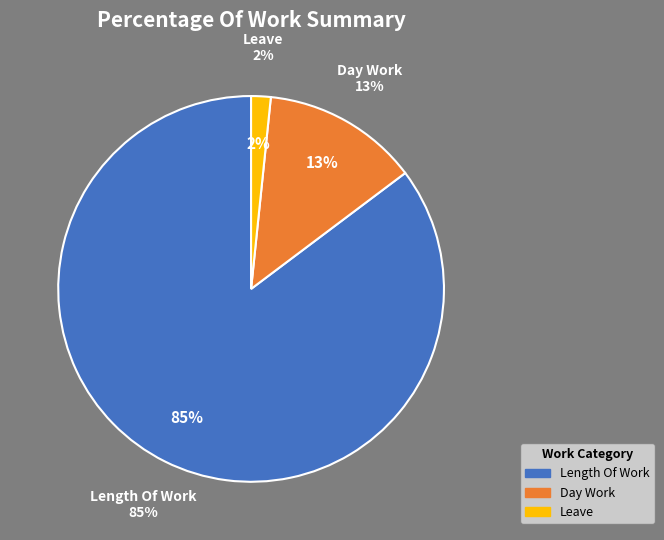

Does any single category account for the majority?

Yes